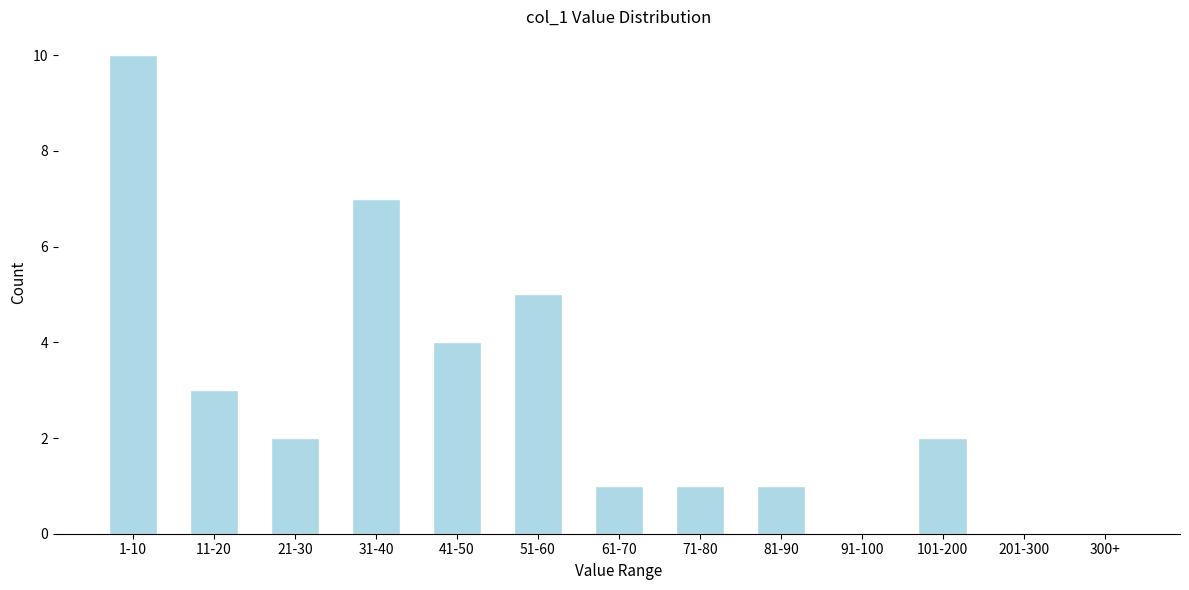

At which category does the chart reach its peak across all series?

1-10